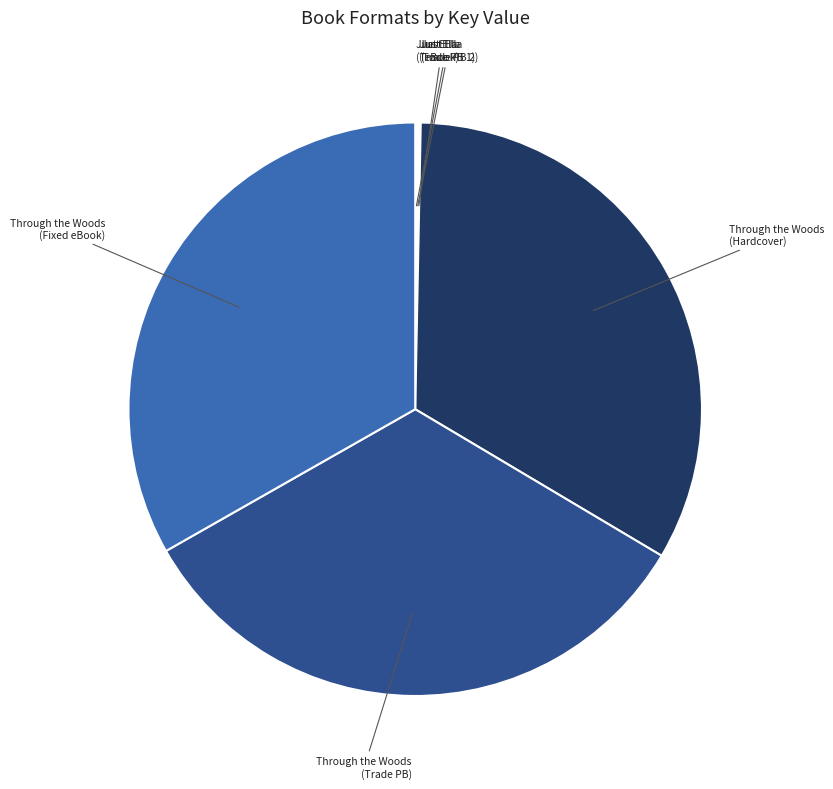

Does any single category account for the majority?

No